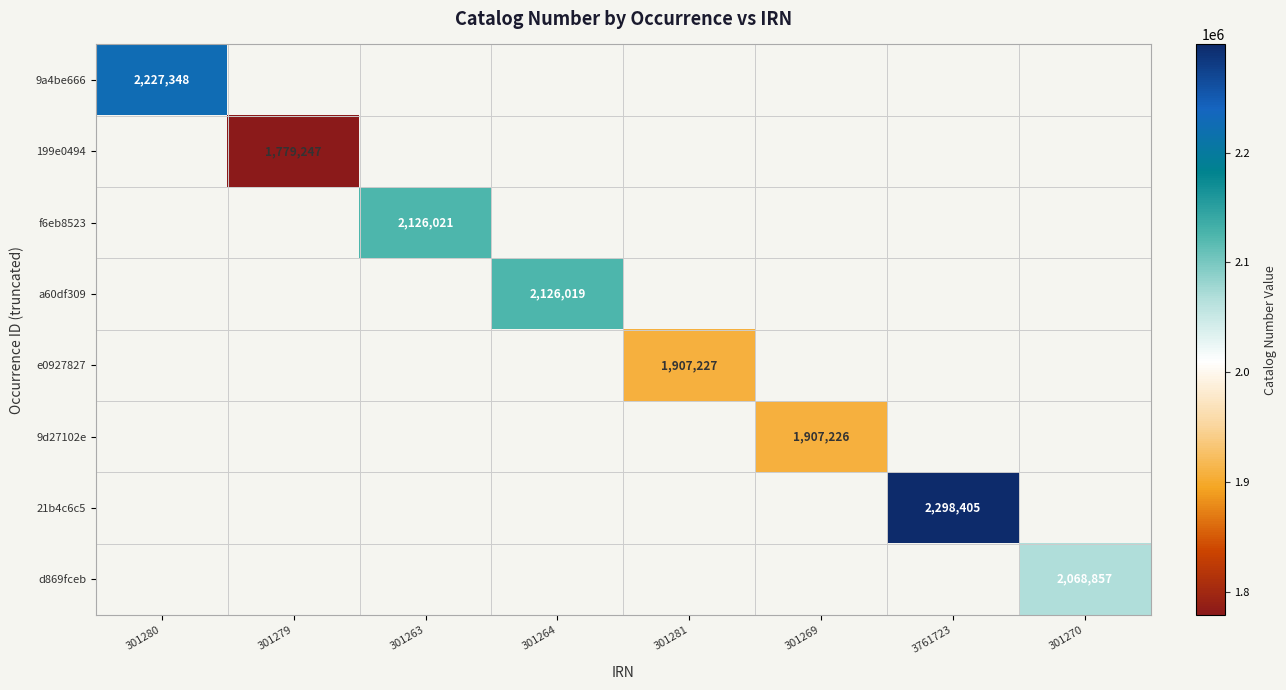

True or false: 9d27102e has a value of 3152123 at 301269.

False